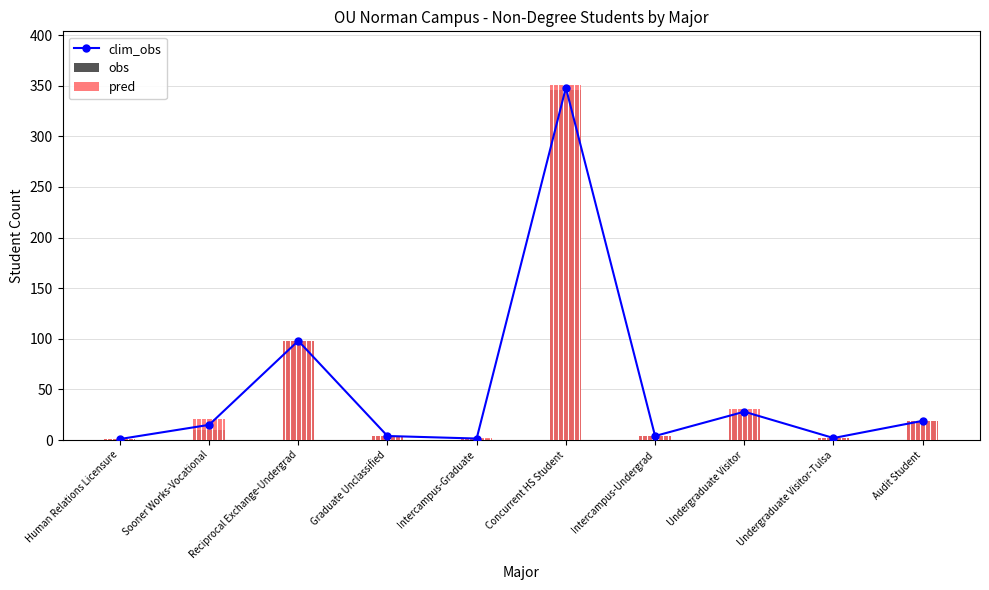

What is the average value of the clim_obs series?

52.0